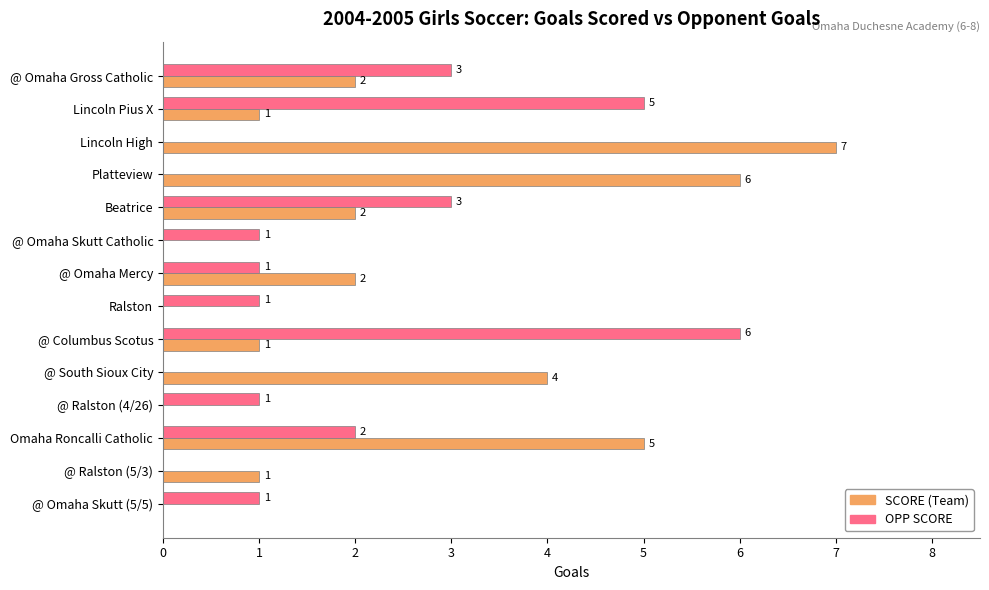

What is the total value across all series at Beatrice?

5